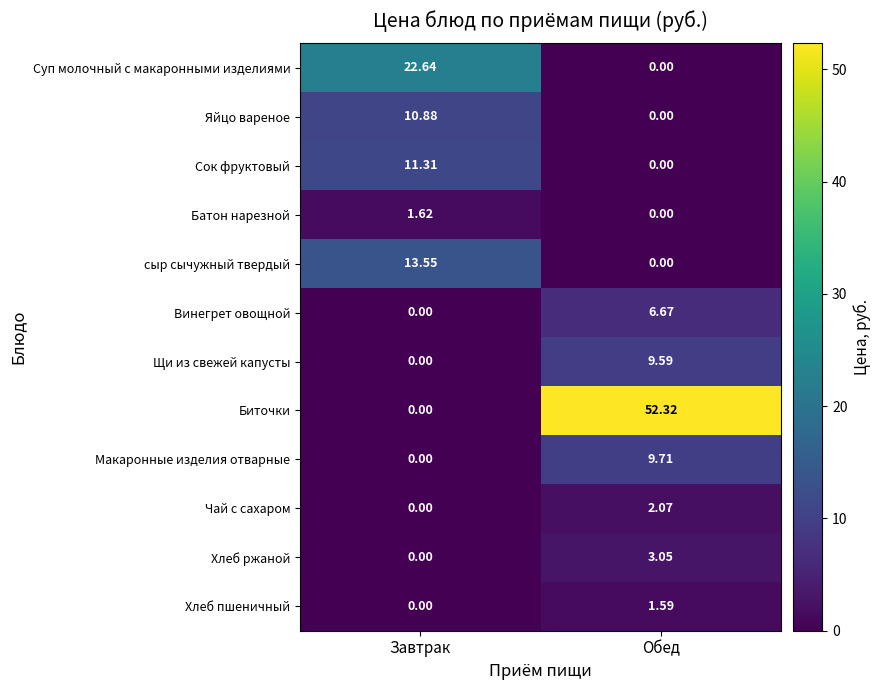

How many categories are shown in the chart?

2